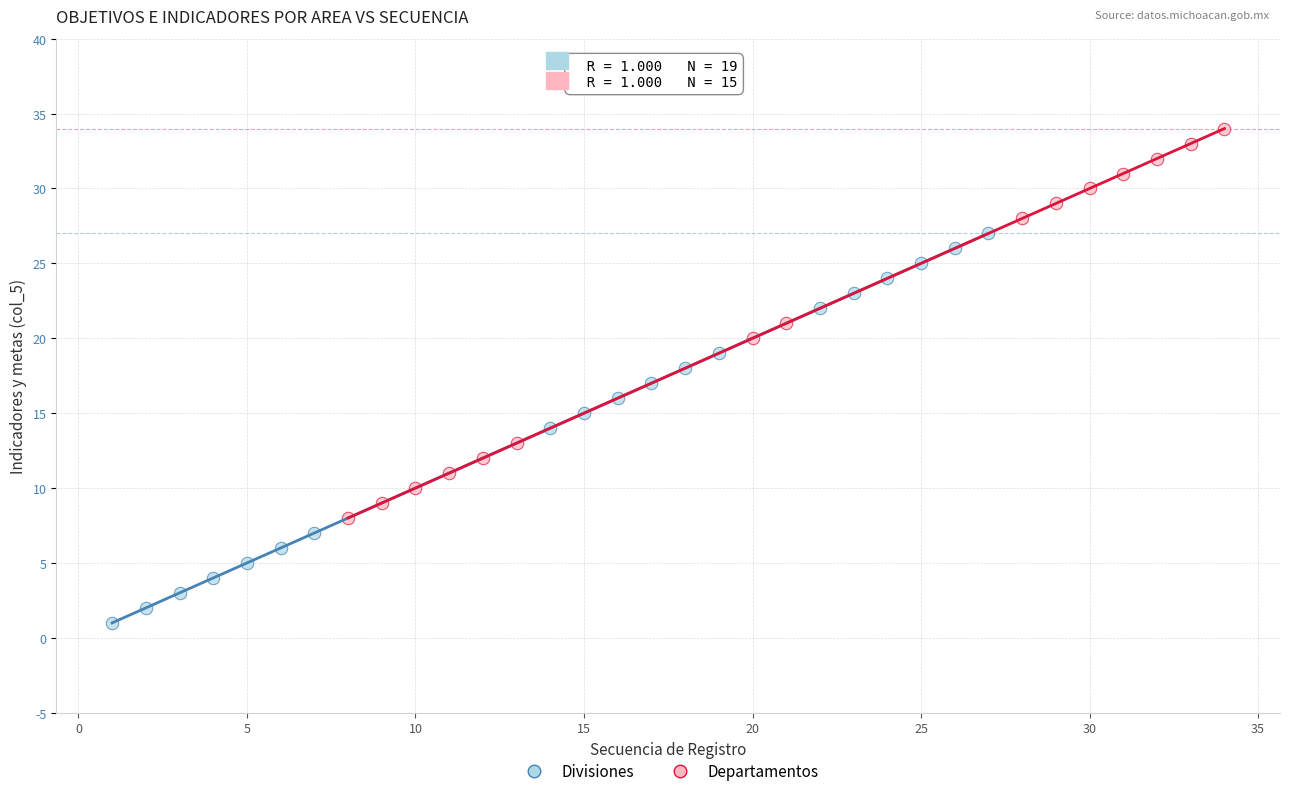

Which series reaches the minimum Y coordinate?

Divisiones